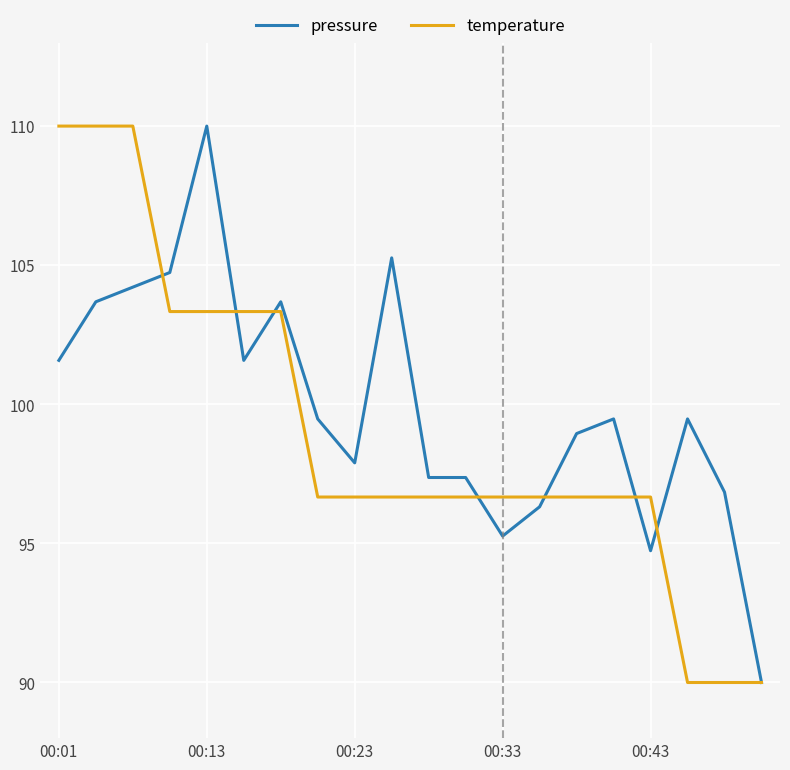

What is the greatest value displayed?

110.0